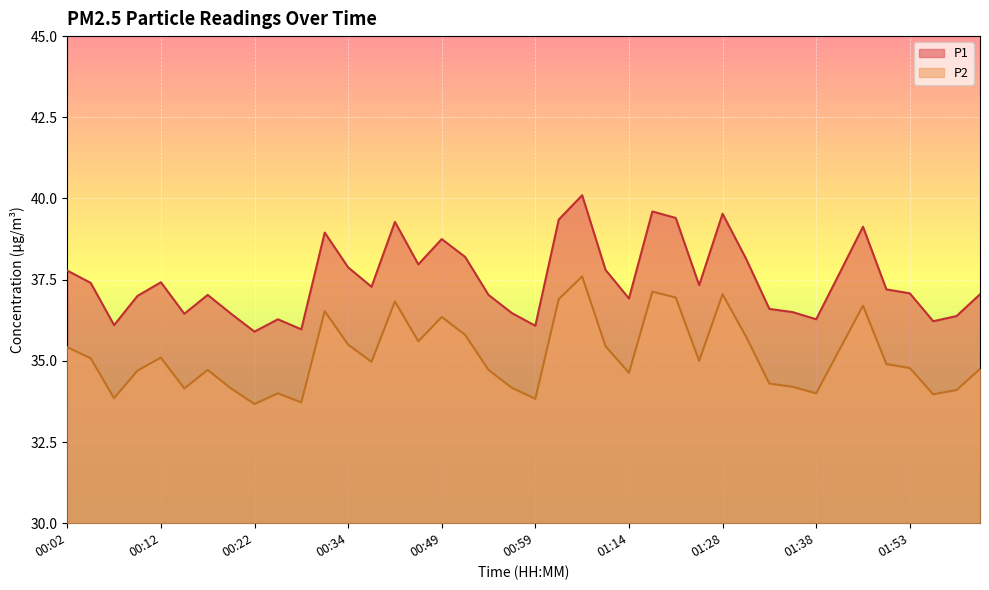

What is the difference between the second highest and second lowest values in the P2 series?

3.4